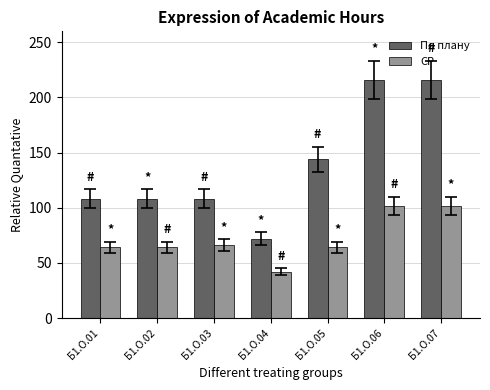

Count the number of categories in the chart.

7